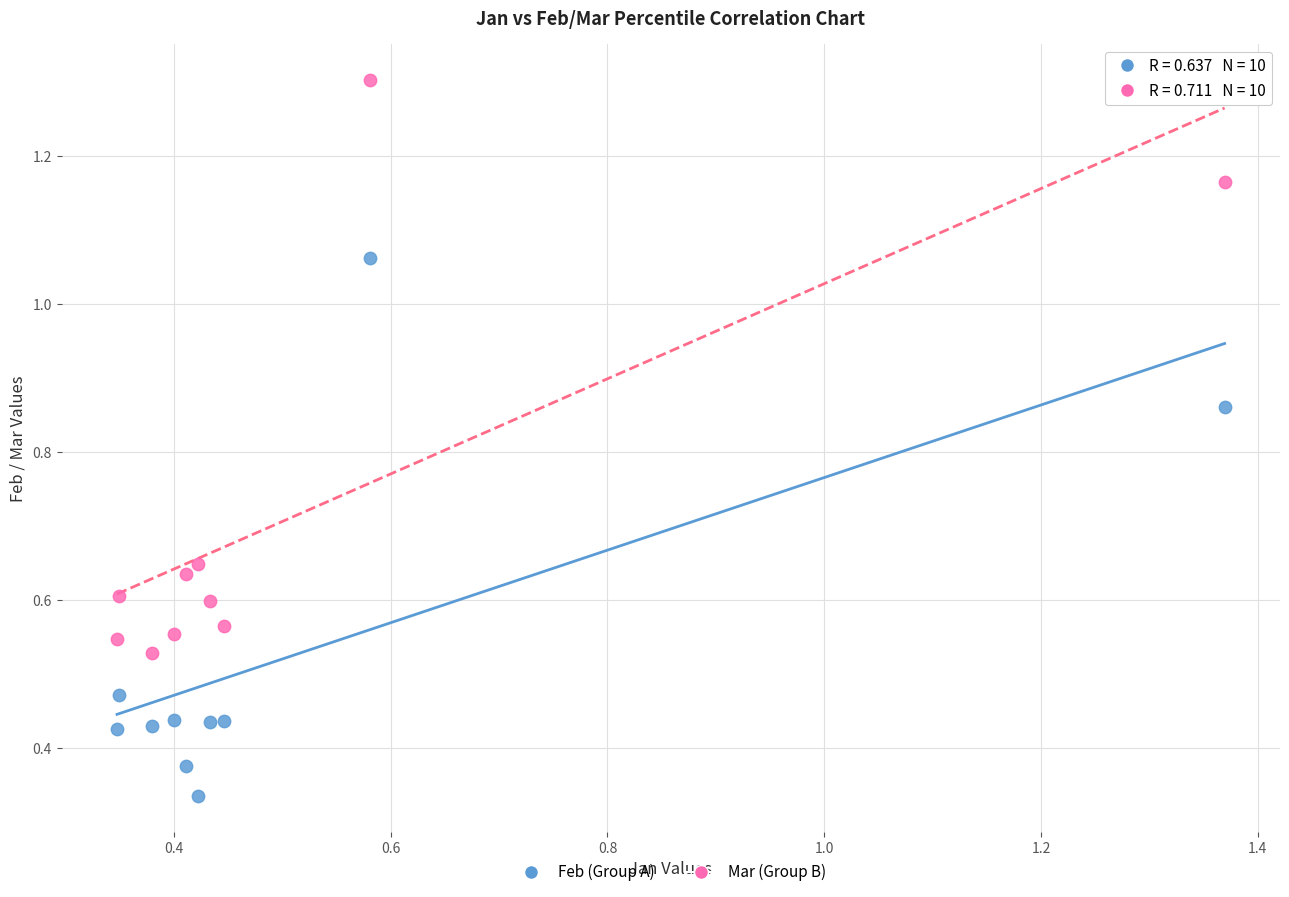

Which series reaches the maximum Y coordinate?

Mar (Group B)